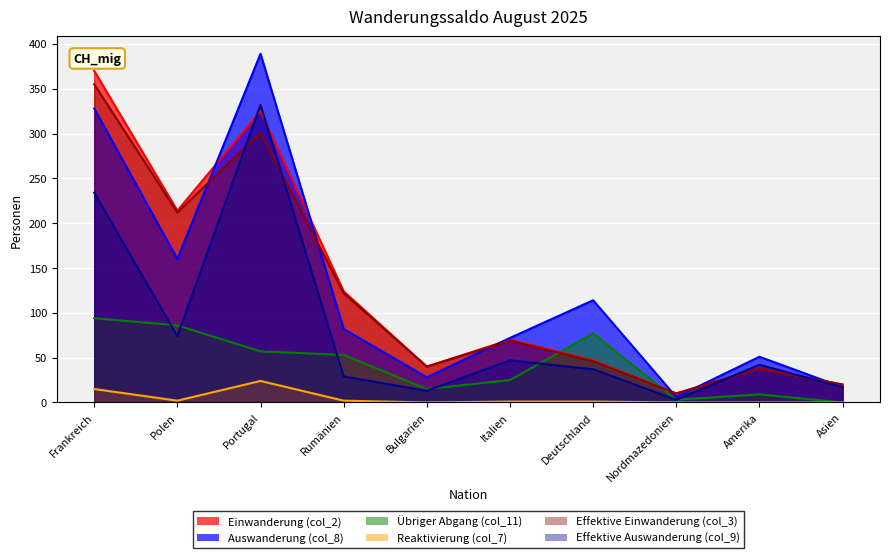

What is the sum of all Effektive Auswanderung (col_9) values?

828